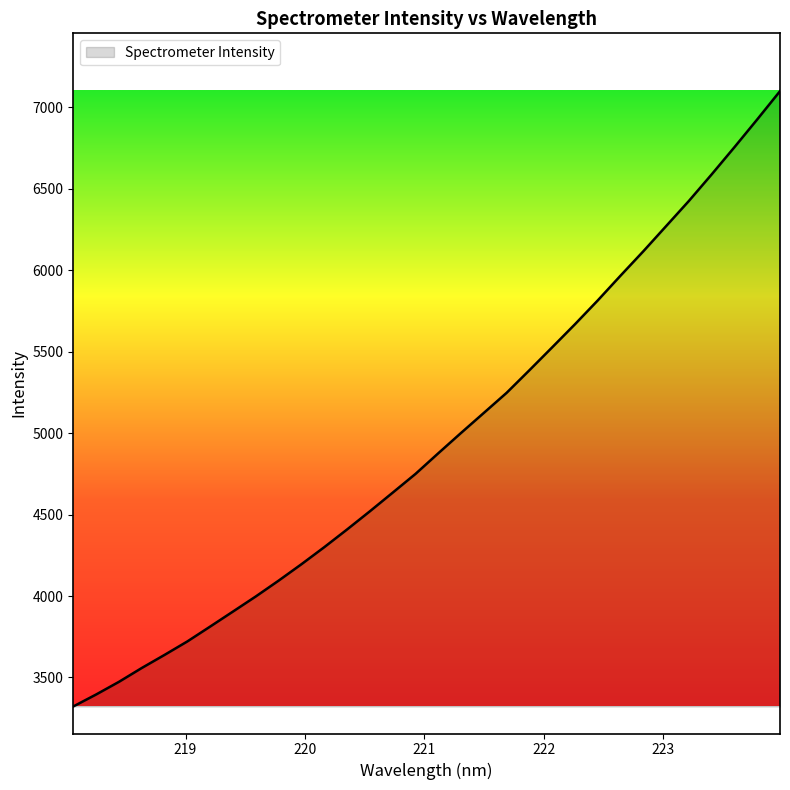

What is the minimum value shown in the chart?

3321.8